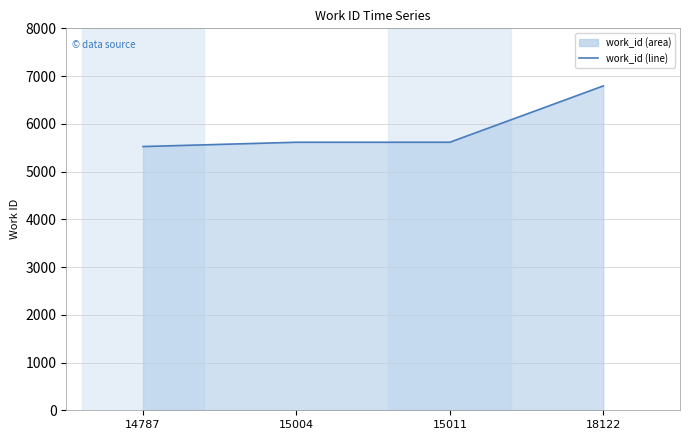

What is the value of the 4th point from the left?

6794